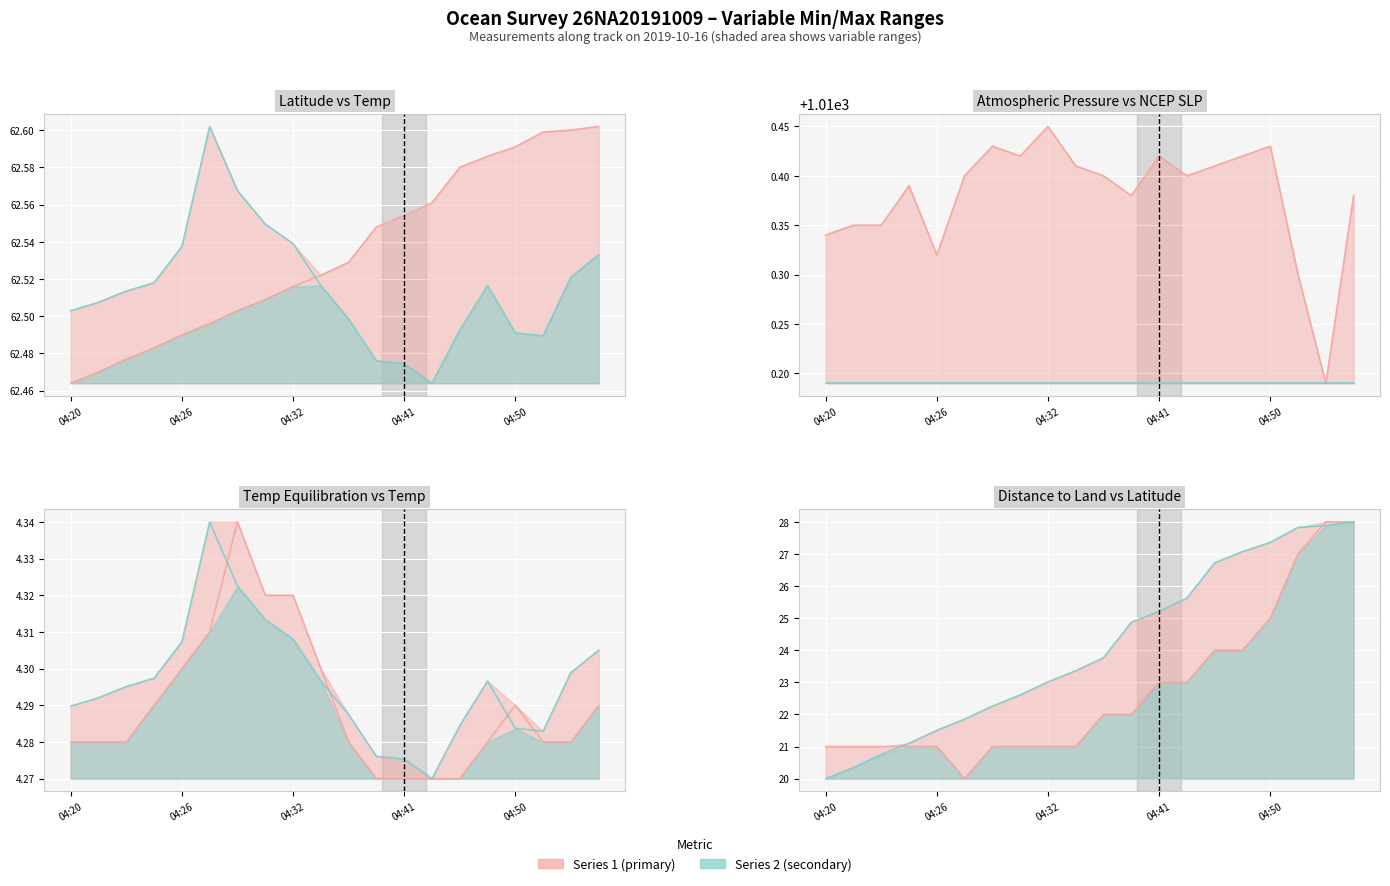

What is the smallest value displayed?

4.3